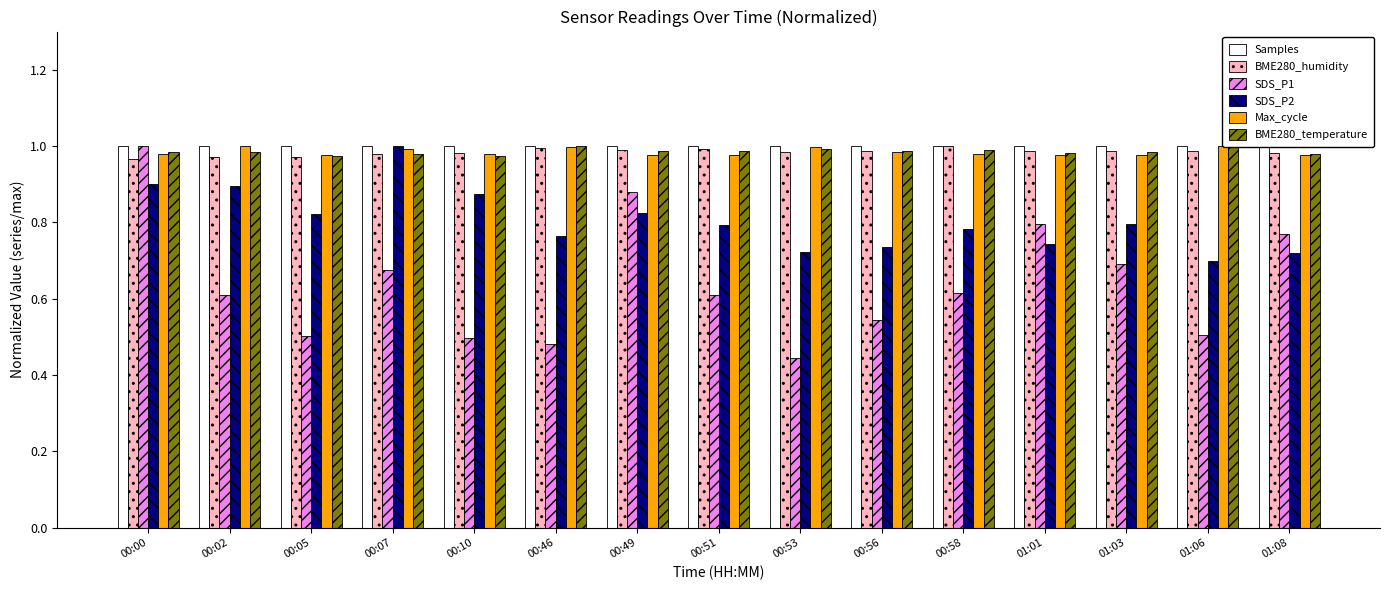

Which series has the largest range (max minus min)?

SDS_P1